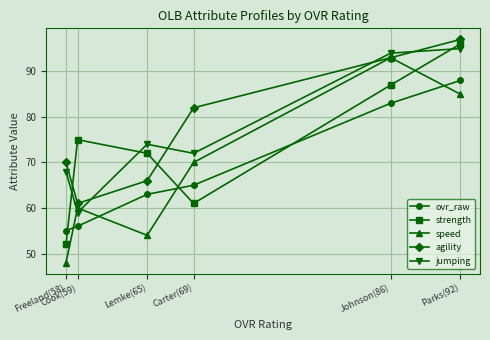

Which series has the widest spread of values?

speed